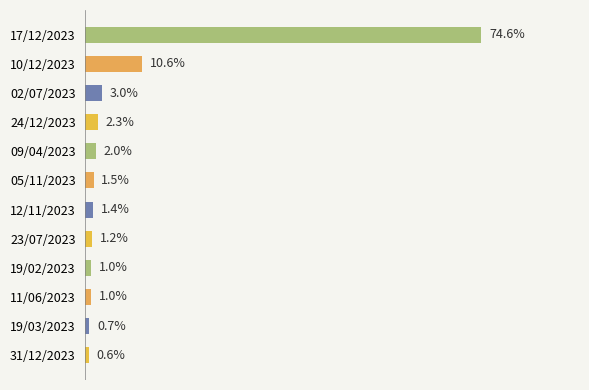

Where is the data nearest to the value 37?

10/12/2023